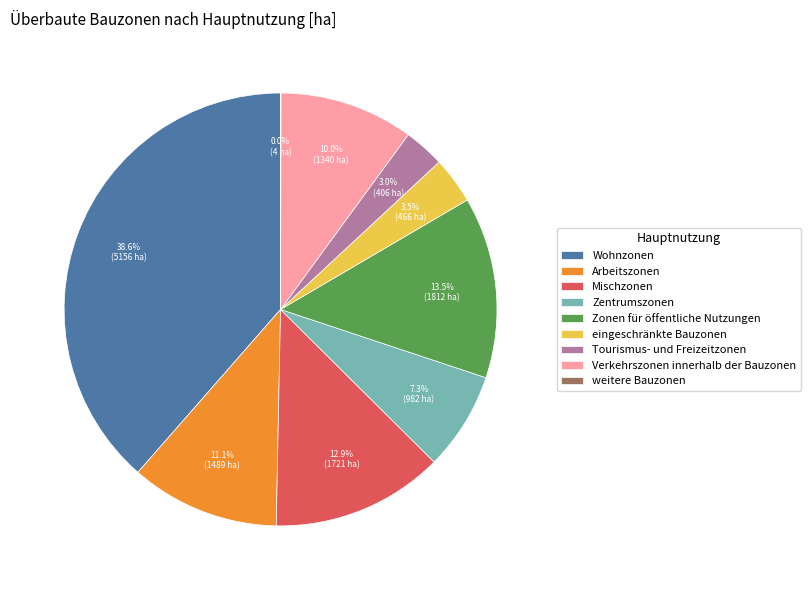

What is the ratio of the value at Mischzonen to the value at Wohnzonen?

0.3